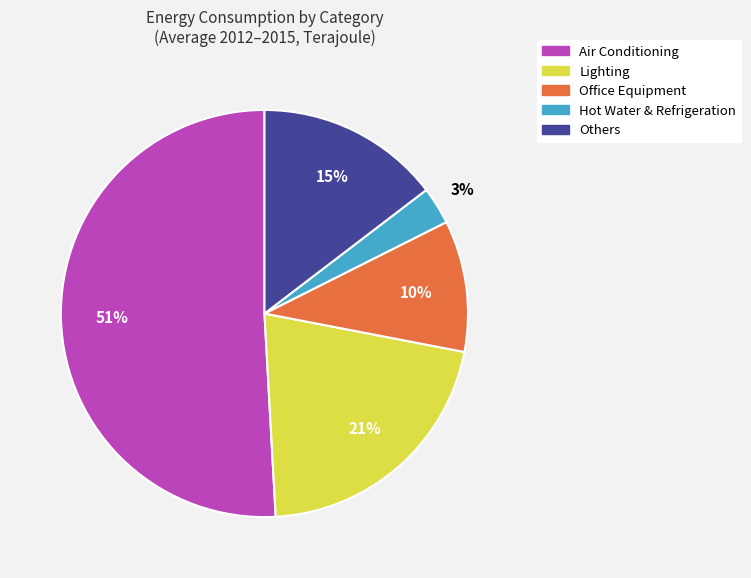

Count the number of slices in the pie.

5